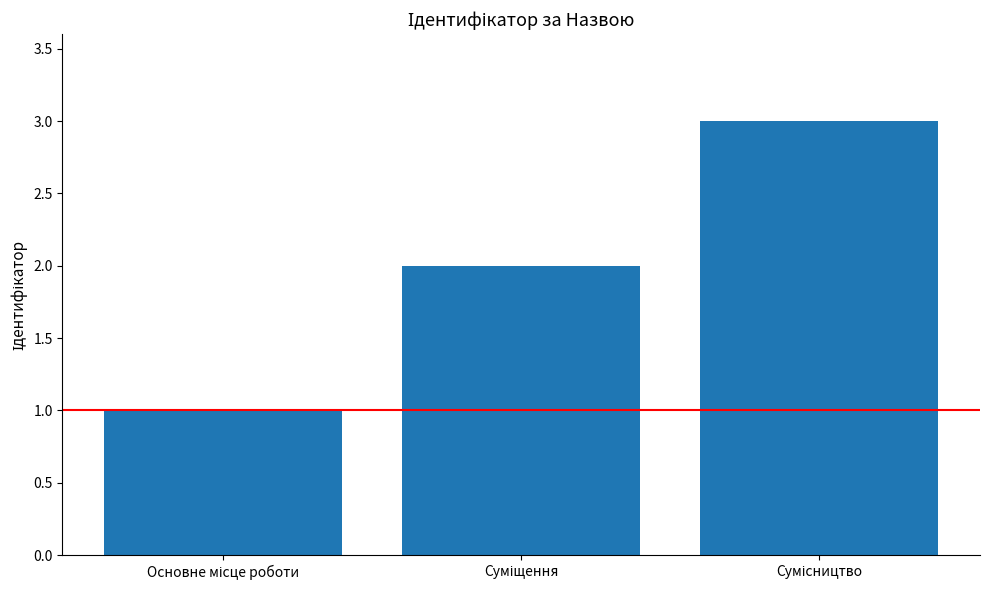

How many categories are shown in the chart?

3